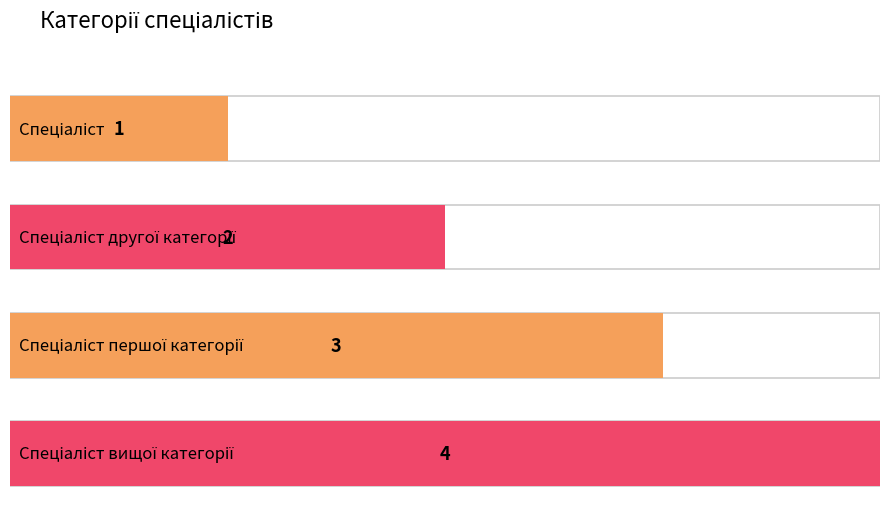

What is the difference between the values at Спеціаліст and Спеціаліст другої категорії?

1